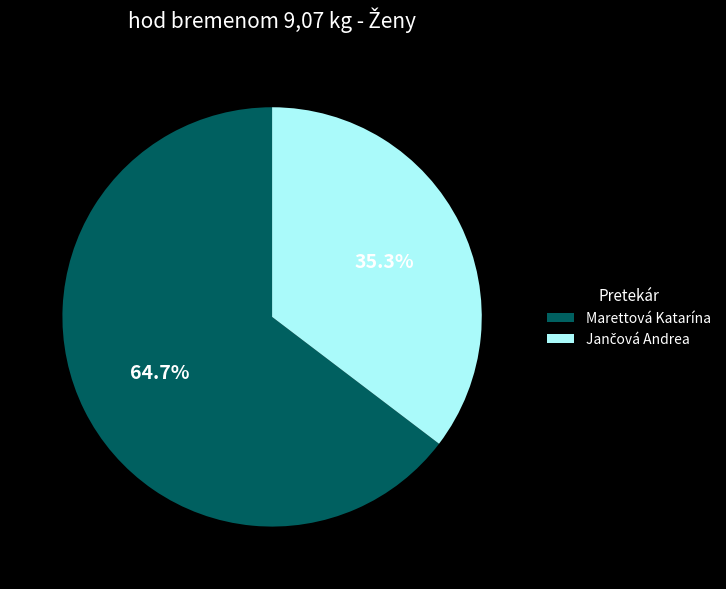

How much of the chart is everything except Marettová Katarína?

35.3%